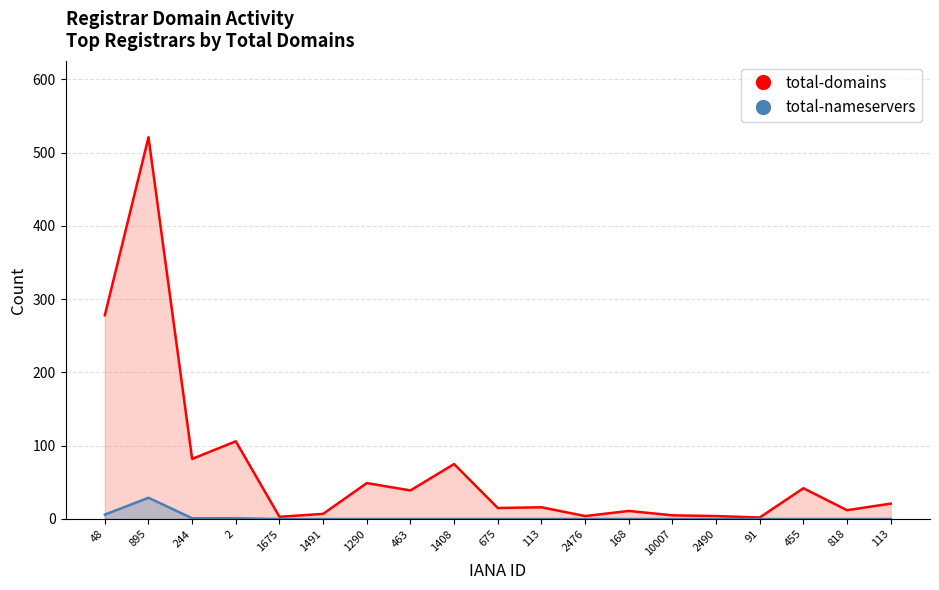

What are all the series names shown in the legend?

total-domains, total-nameservers